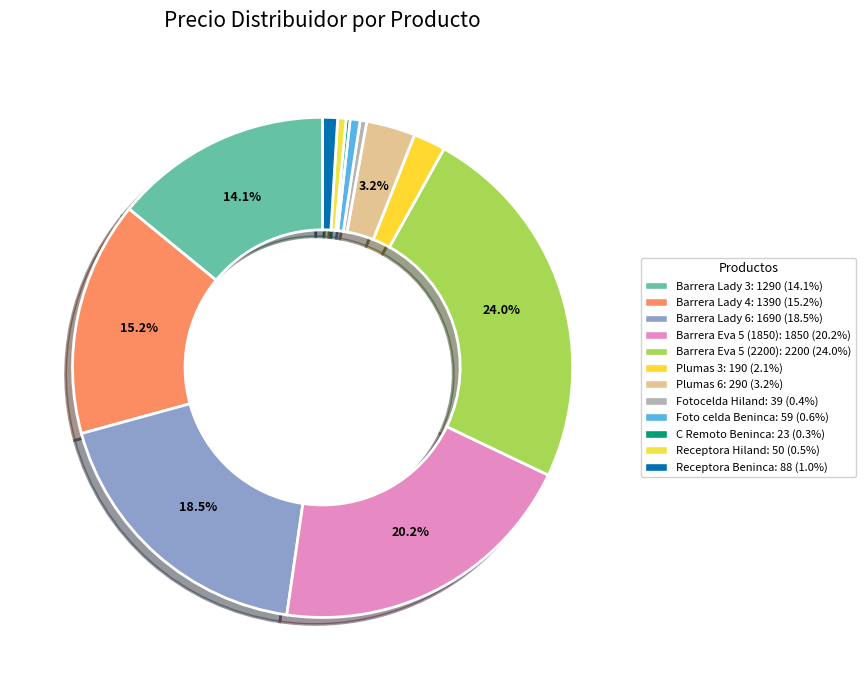

What percentage do Barrera Eva 5 (1850) and Plumas 3 together represent?

22.3%